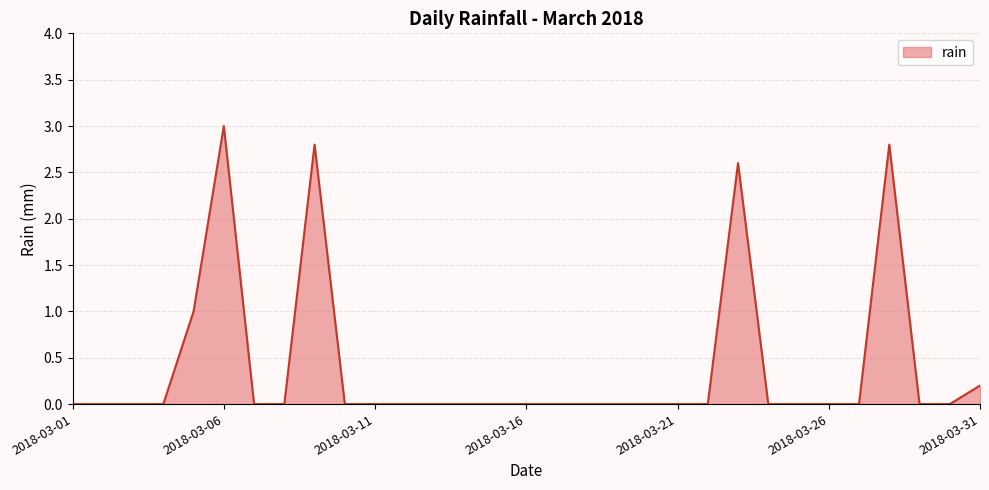

What is the maximum value shown in the chart?

3.0